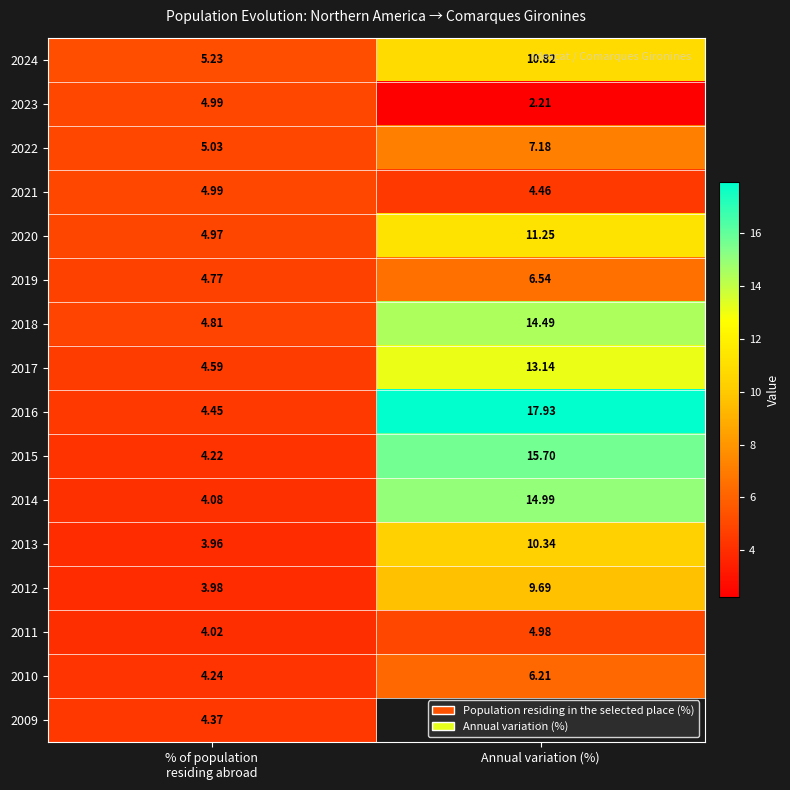

What is the total value across all series at % of population
residing abroad?

72.7